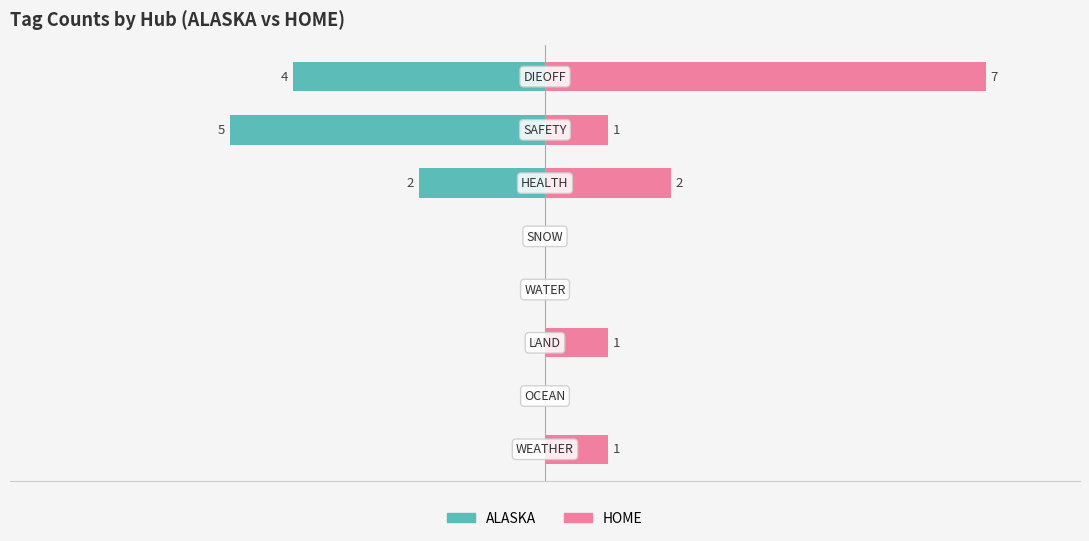

Count the HOME values in the range 0 to 2.

7